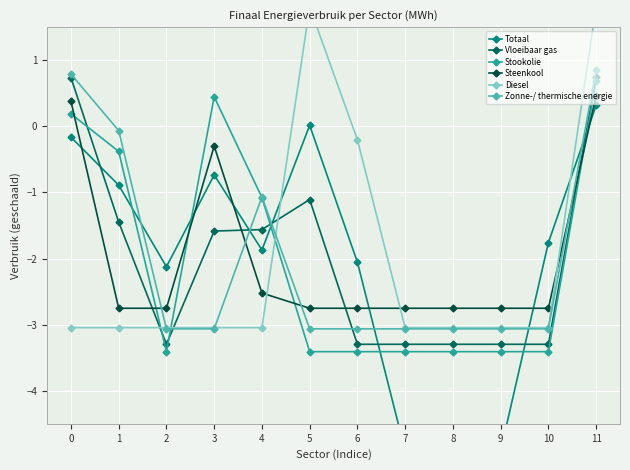

Is this an area chart (filled region under the line)?

No